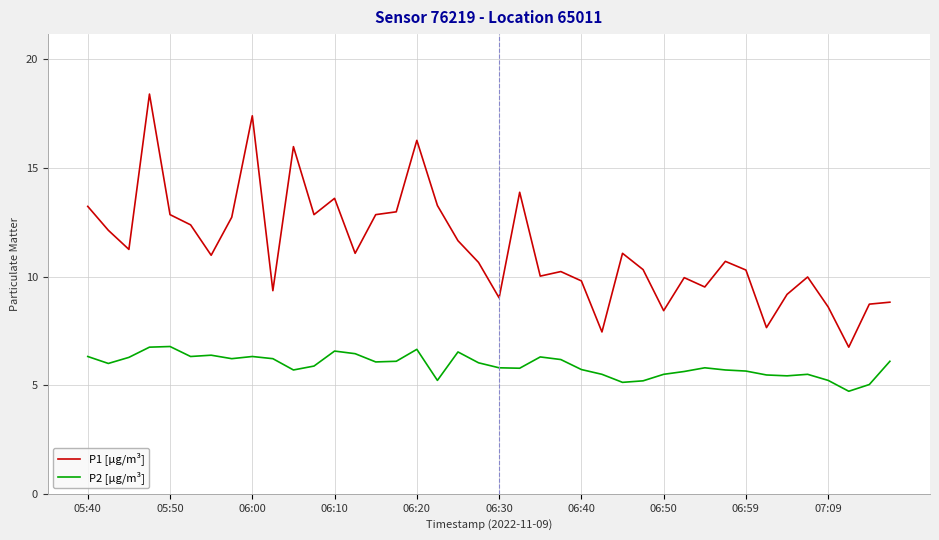

Which series has the largest total across all categories?

P1 [µg/m³]